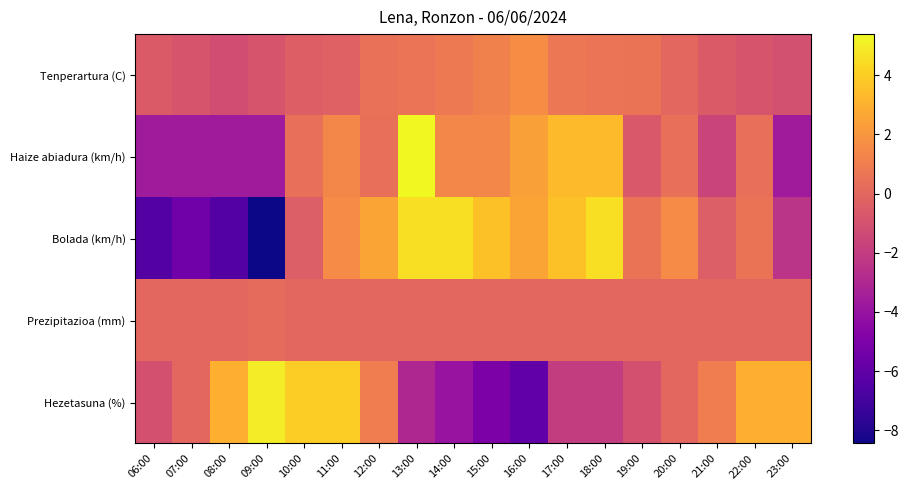

What is the greatest value displayed?

5.4